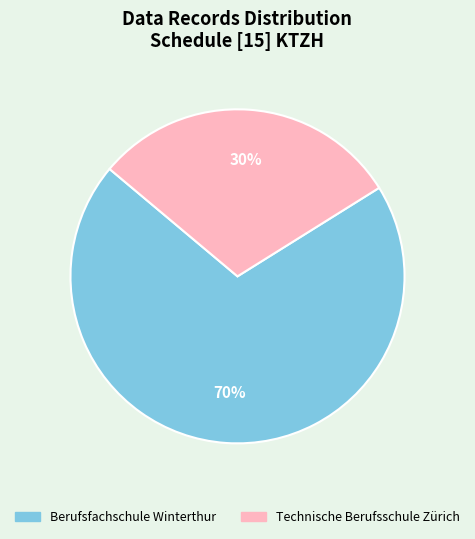

Approximately how many times larger is the value at Berufsfachschule Winterthur compared to Technische Berufsschule Zürich?

2.3